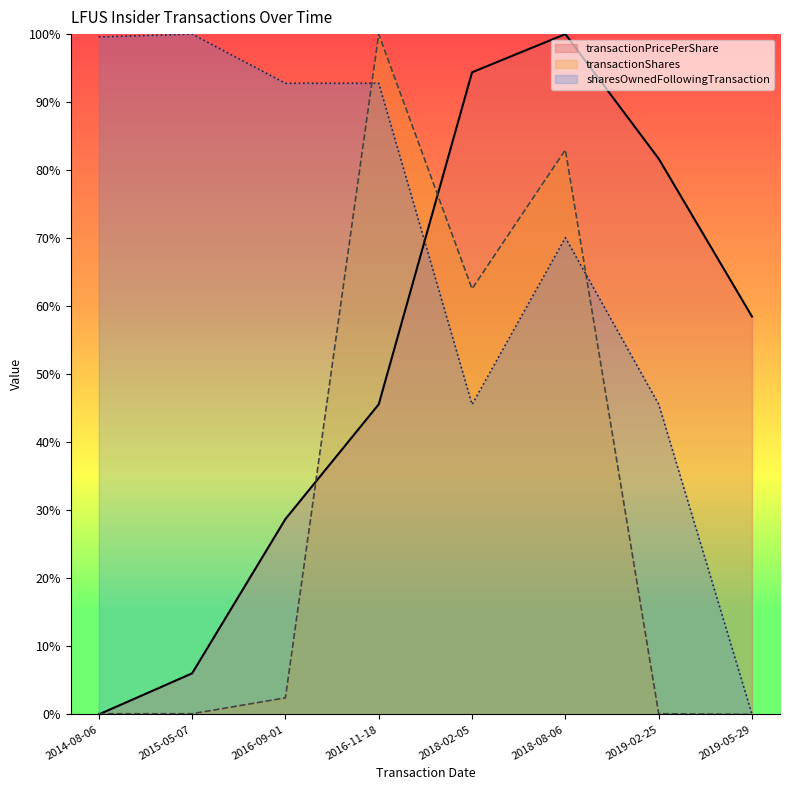

Which category has the lowest value in the transactionShares series?

2019-05-29